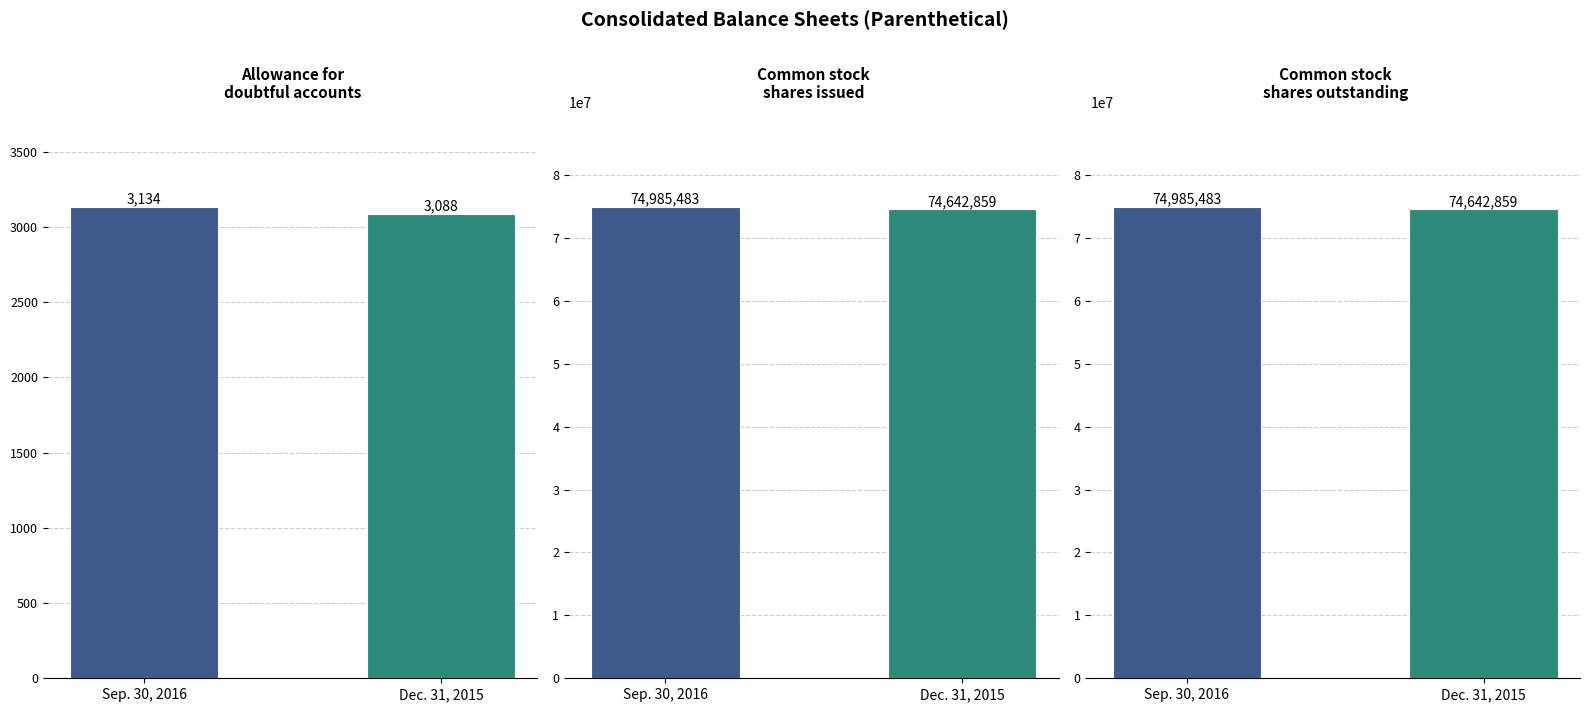

What is the highest value of the Common stock
shares issued series?

74985483